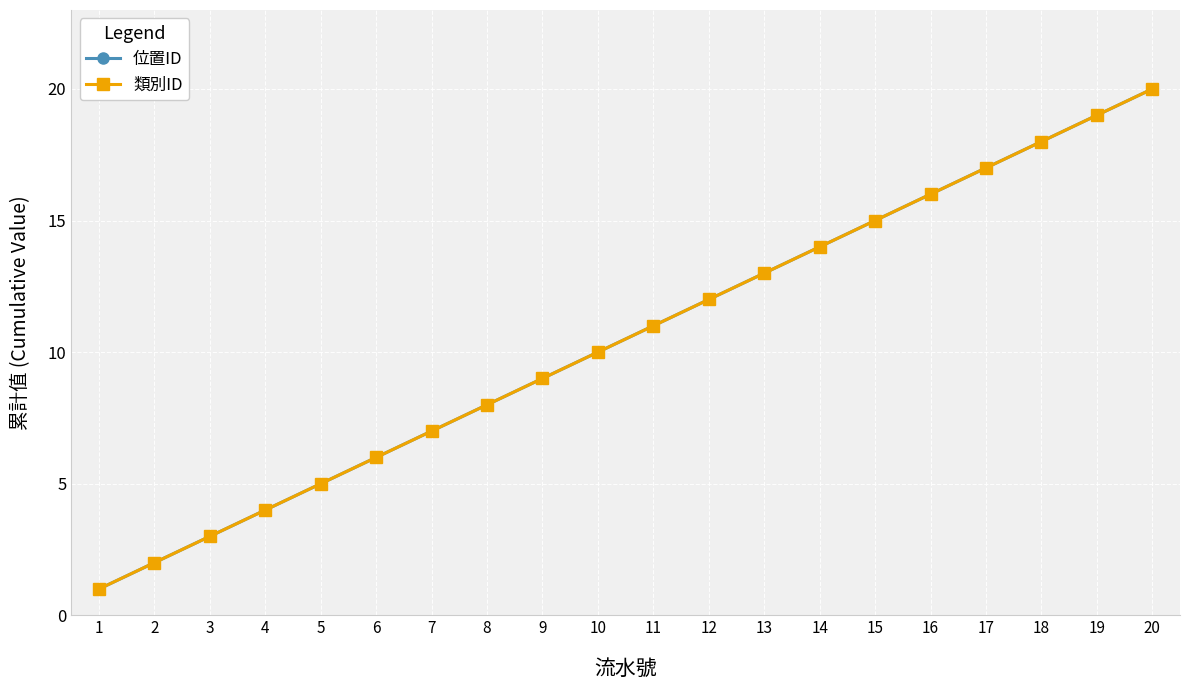

At which label does 類別ID first exceed 11?

12